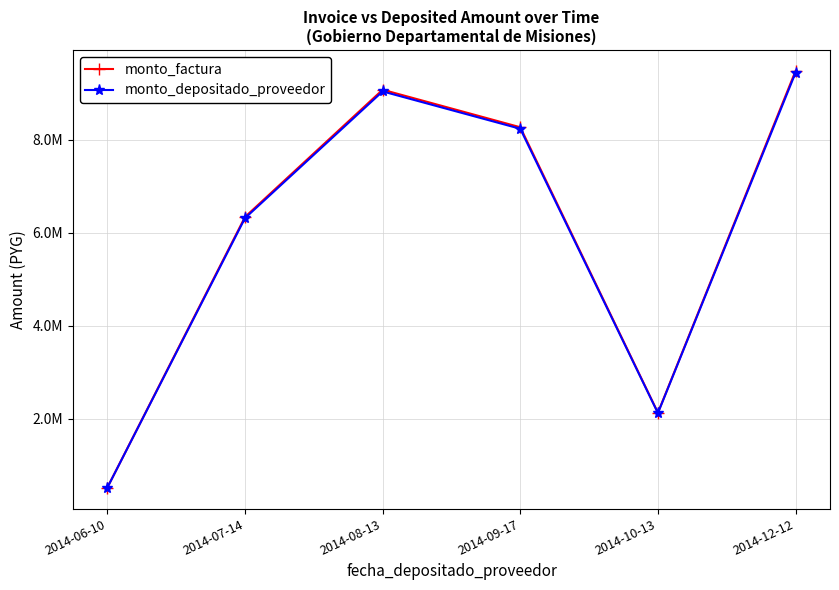

What is the spread (max minus min) of values at 2014-08-13?

36297